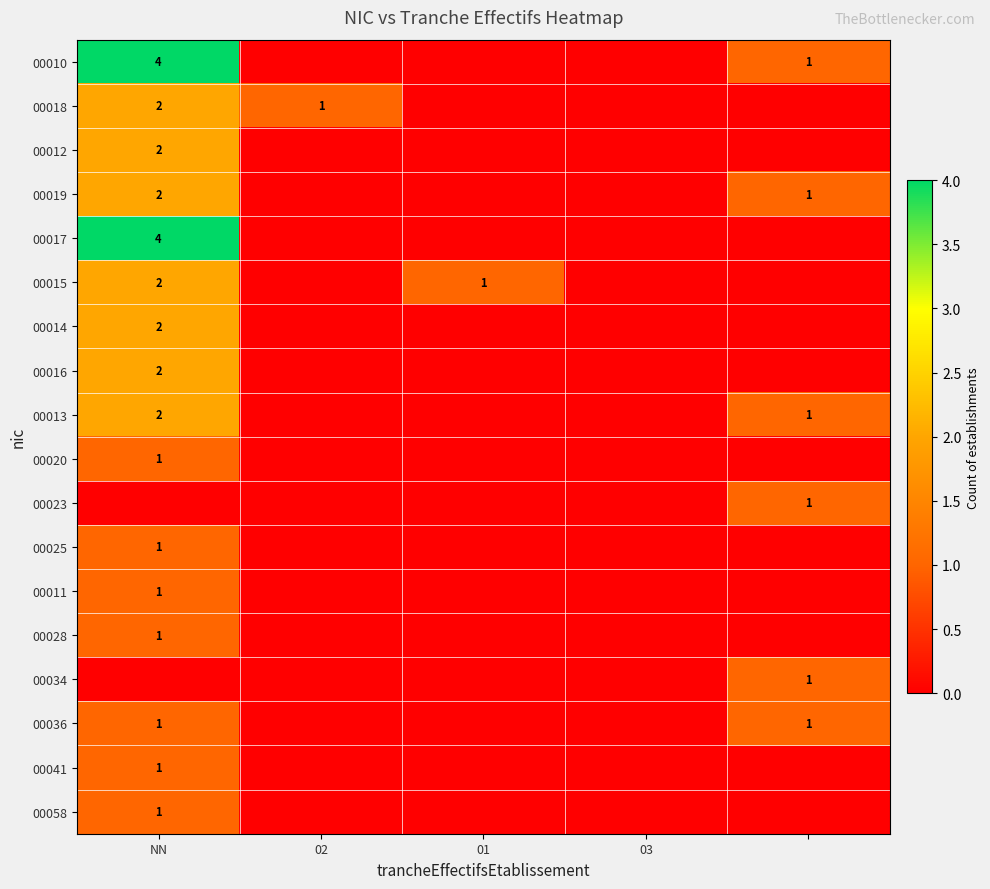

How many data points does each series have?

5